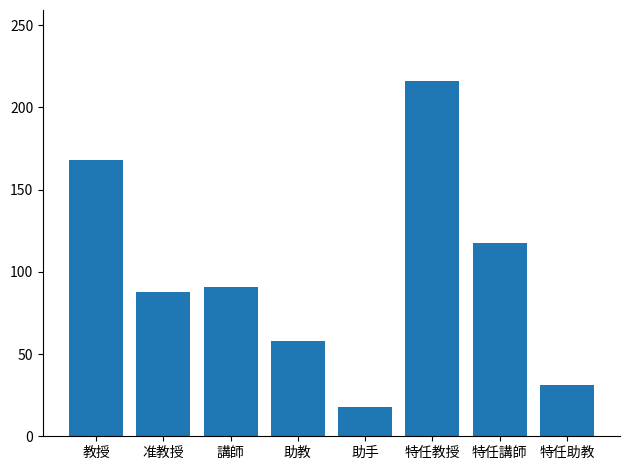

Where does the data first go above 90?

教授